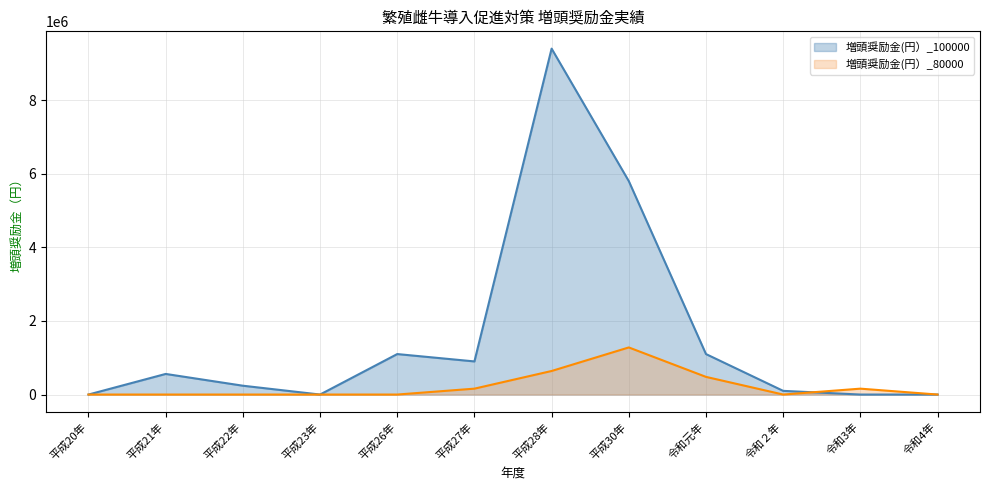

Which series has the widest spread of values?

増頭奨励金(円）_100000